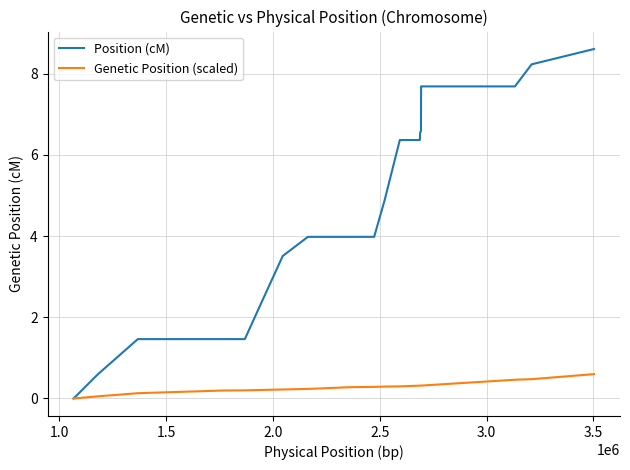

List the series in order of their peak value, lowest first.

Genetic Position (scaled), Position (cM)